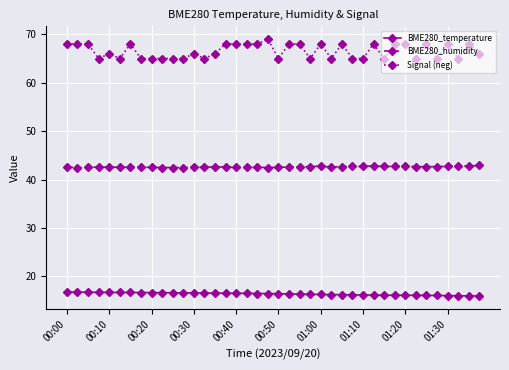

Rank the series by their average value, from highest to lowest.

Signal (neg), BME280_humidity, BME280_temperature